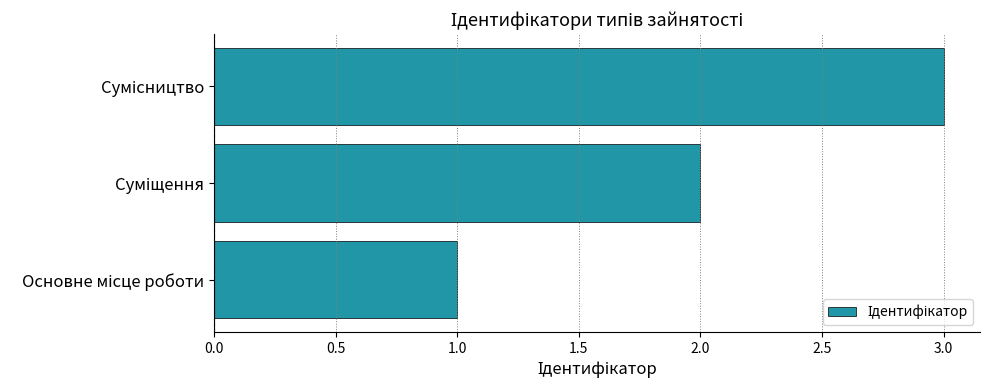

What is the maximum value shown in the chart?

3